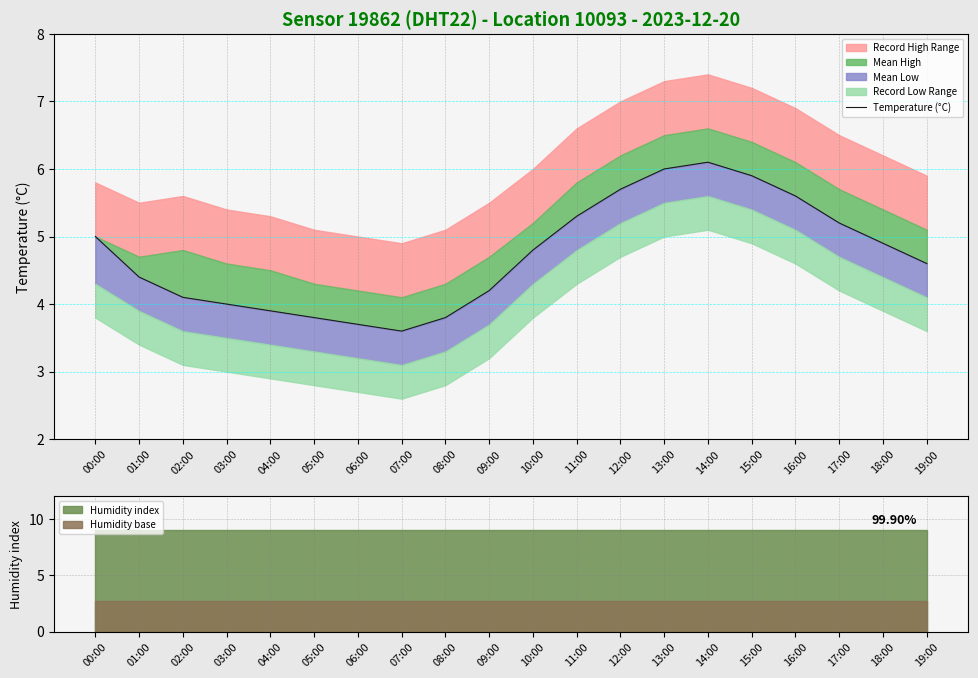

Where is the first local maximum?

14:00